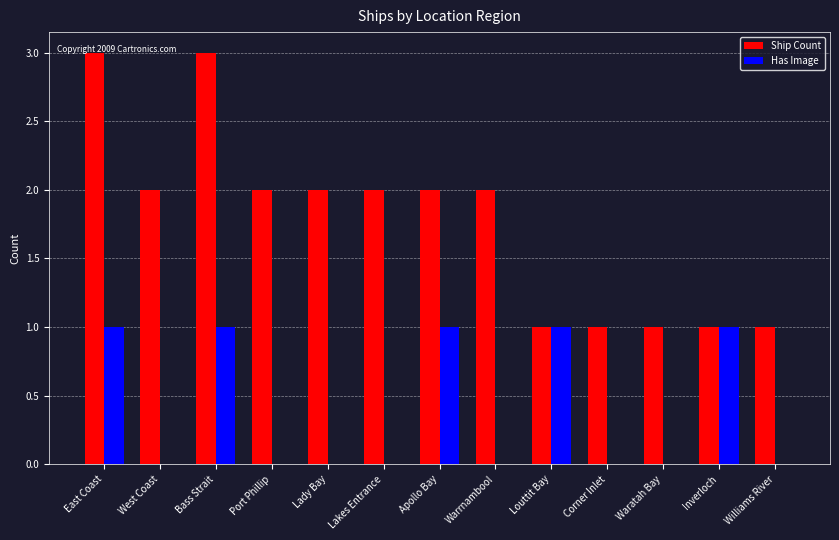

What is the total value across all series at Apollo Bay?

3